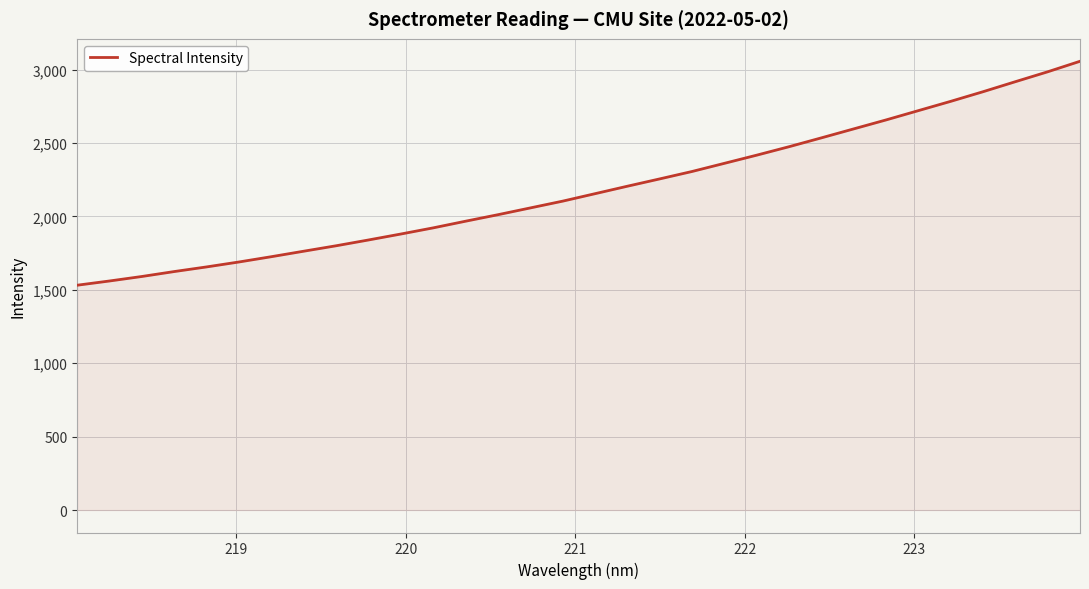

What is the difference between the maximum and minimum values?

1525.5